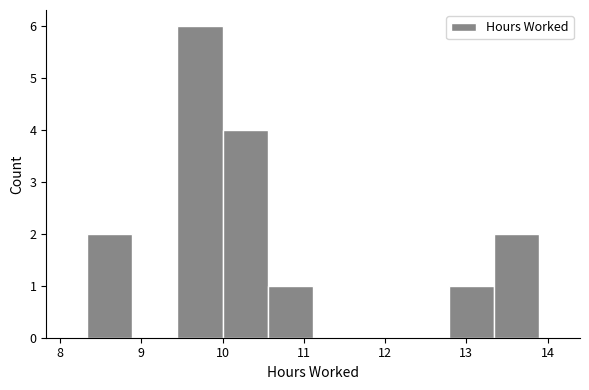

Which range on the x-axis has the tallest bar?

9.4 to 10.0